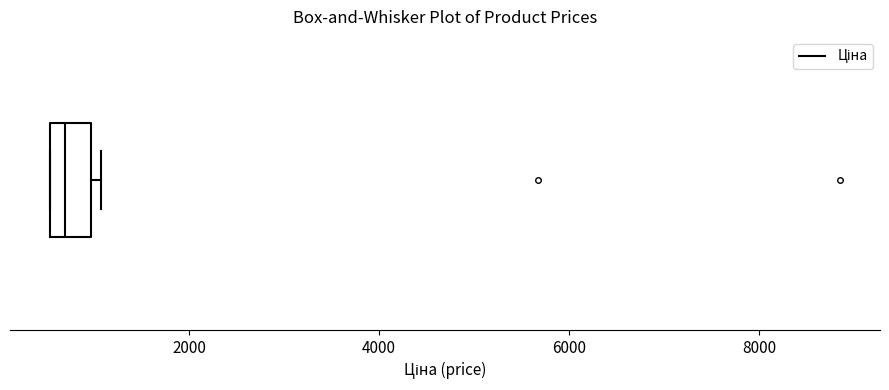

Transcribe this box plot: give where the median line is, the range the box spans, and where the two whiskers end, as read against the x-axis. The values are not printed on the chart, so give them approximately, as read against the axis.

median 600 (inside the box), box 600 to 1000, whiskers 600 to 1000 (just right of the box's right edge)